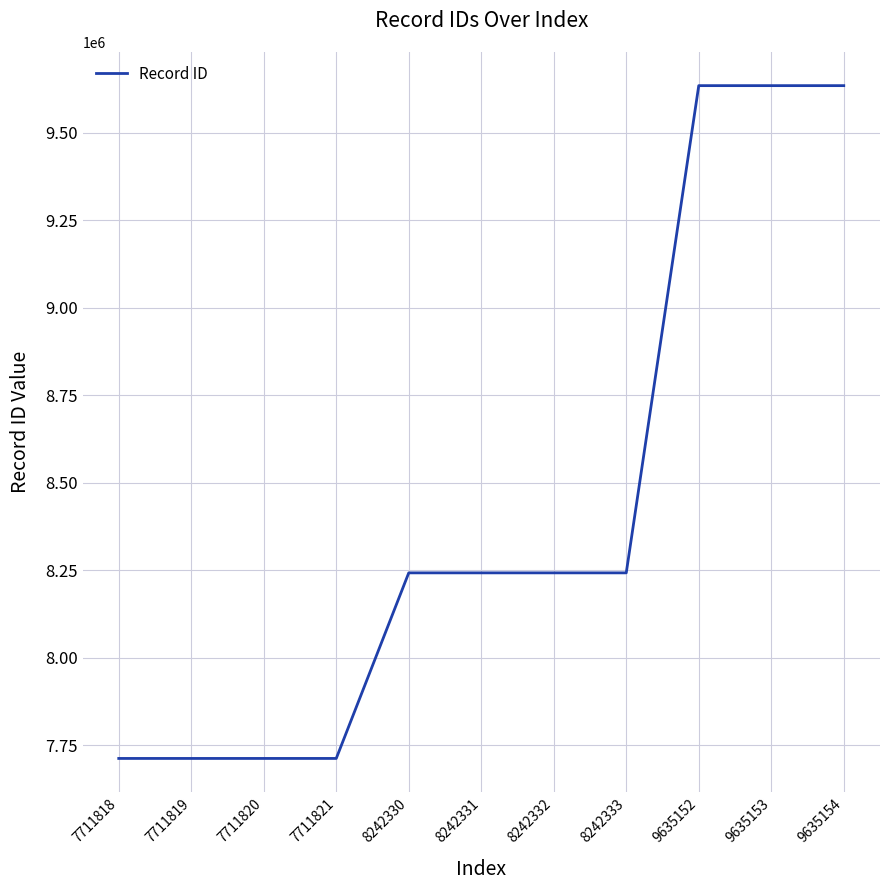

Approximately how many times larger is the value at 9635153 compared to 7711820?

1.2